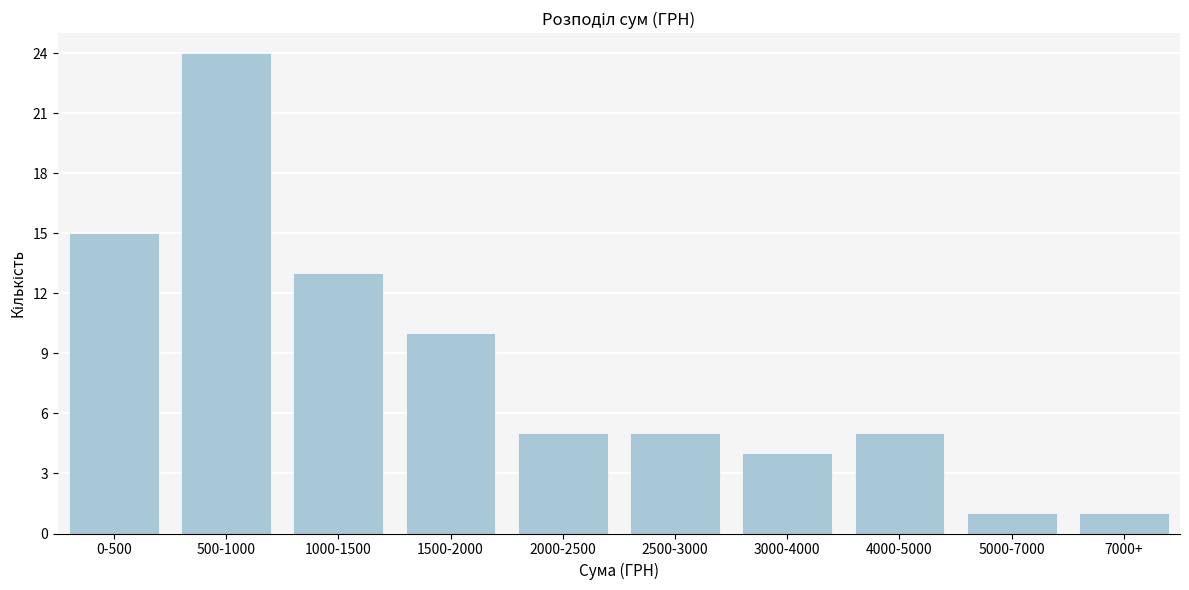

Reading left to right, what are all the values shown in this chart?

0-500=15	500-1000=24	1000-1500=13	1500-2000=10	2000-2500=5	2500-3000=5	3000-4000=4	4000-5000=5	5000-7000=1	7000+=1